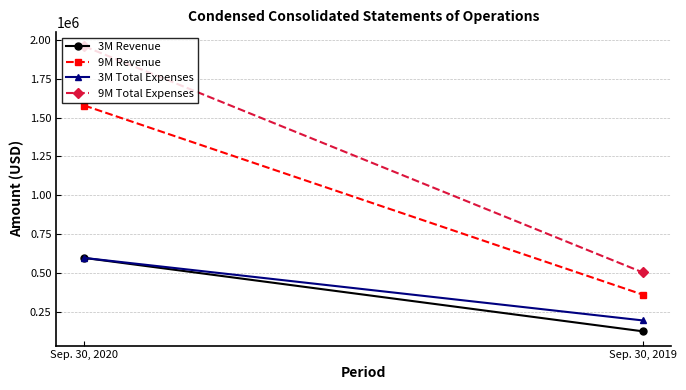

What is the value of the 3M Revenue point at the 1st from the left?

599160